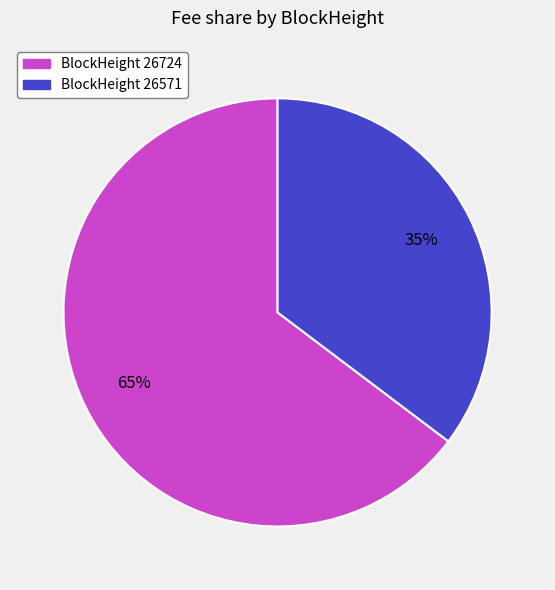

Is there any slice that represents more than half of the pie?

Yes